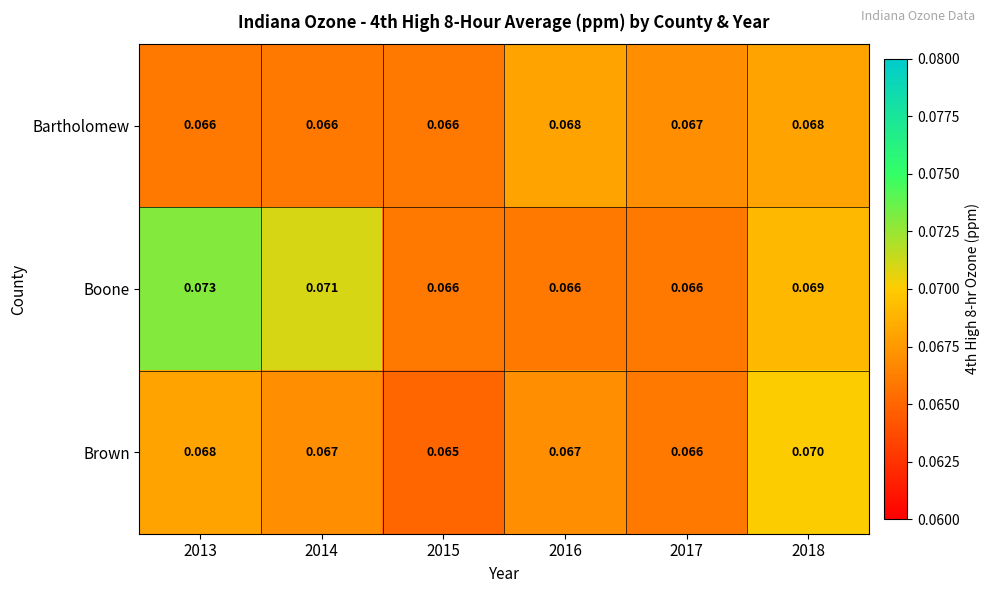

Which series has the largest total across all categories?

Boone